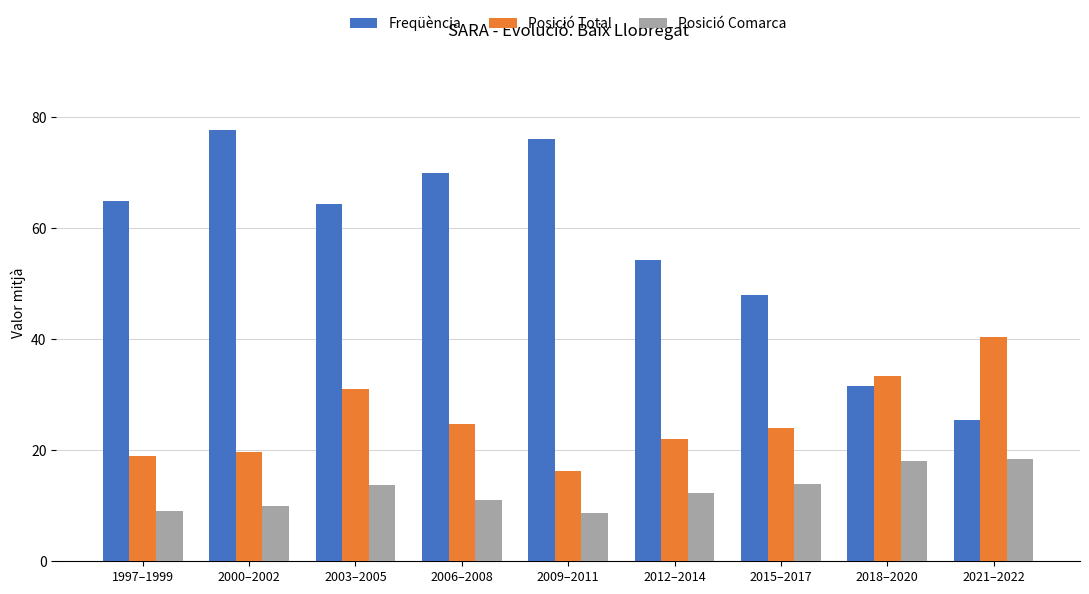

Which series changed the most between 1997–1999 and 2009–2011?

Freqüència